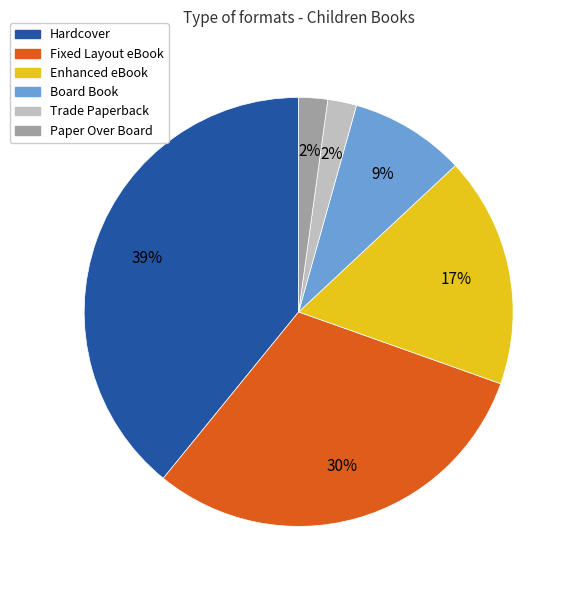

How many segments does this pie chart have?

6